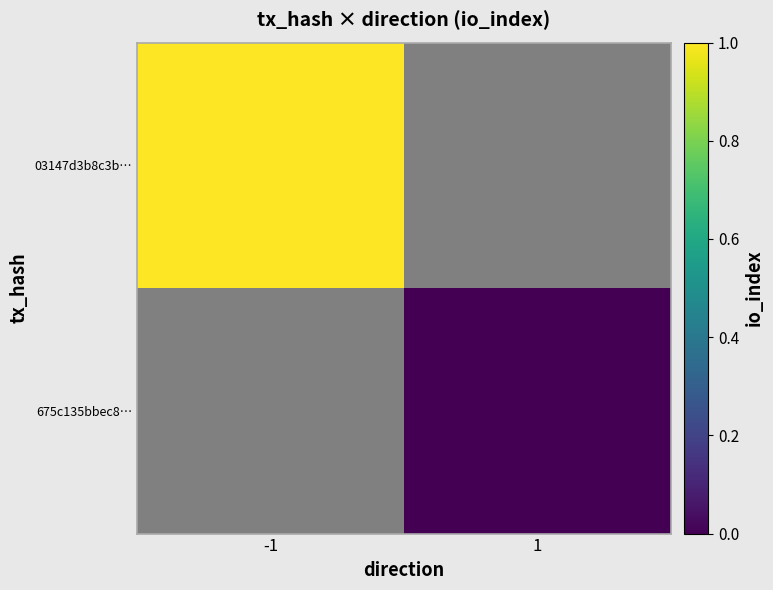

List the series in order of their peak value, highest first.

03147d3b8c3b…, 675c135bbec8…